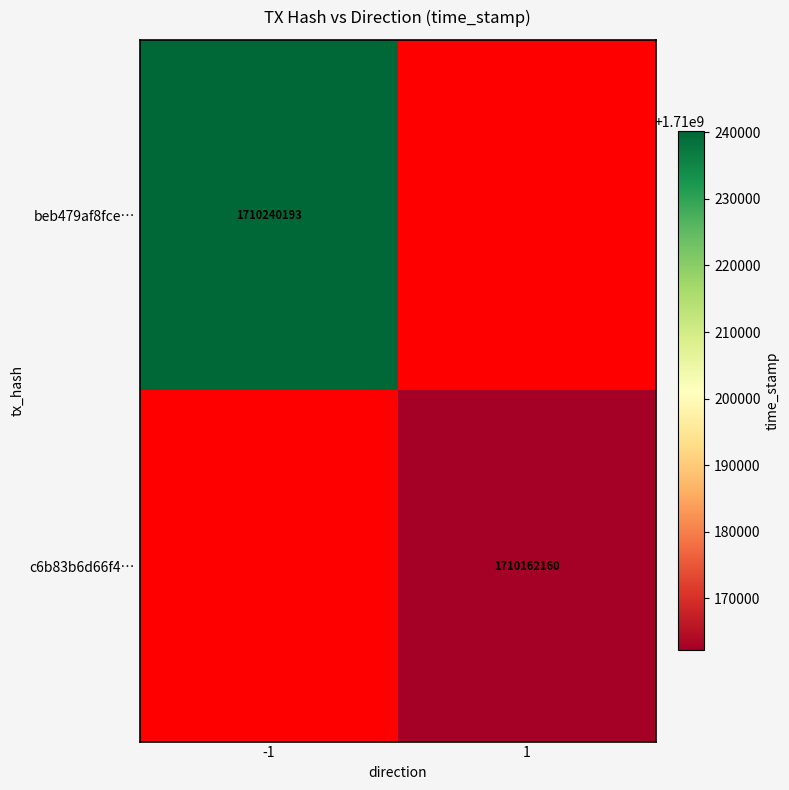

The value of c6b83b6d66f4… at 1 is 1710162160. True or false?

True